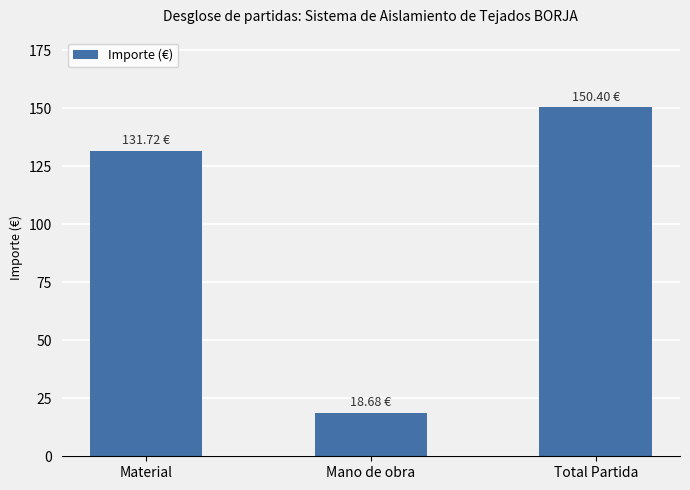

Which label corresponds to the smallest value in the chart?

Mano de obra